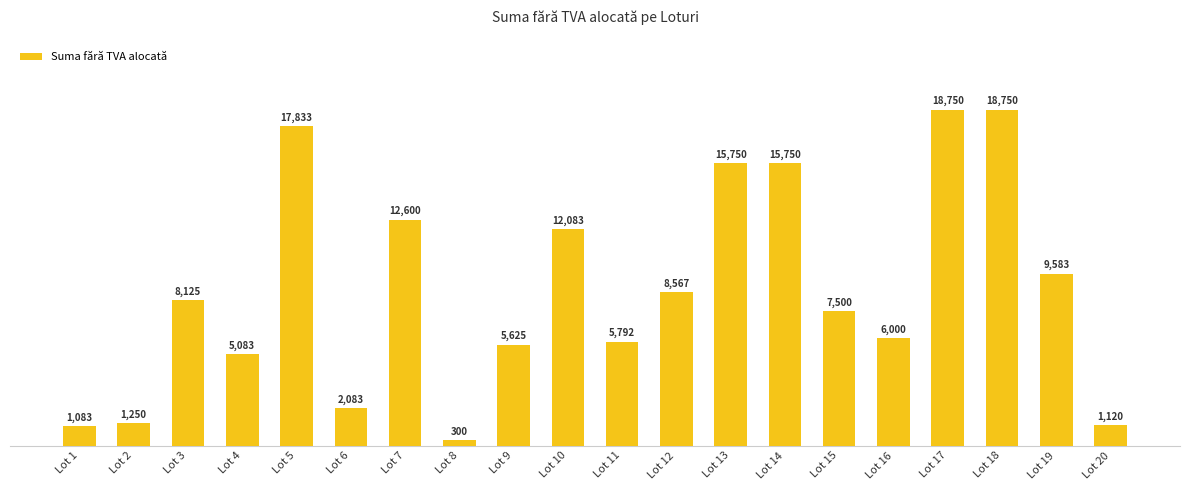

How many values are below 8125?

10